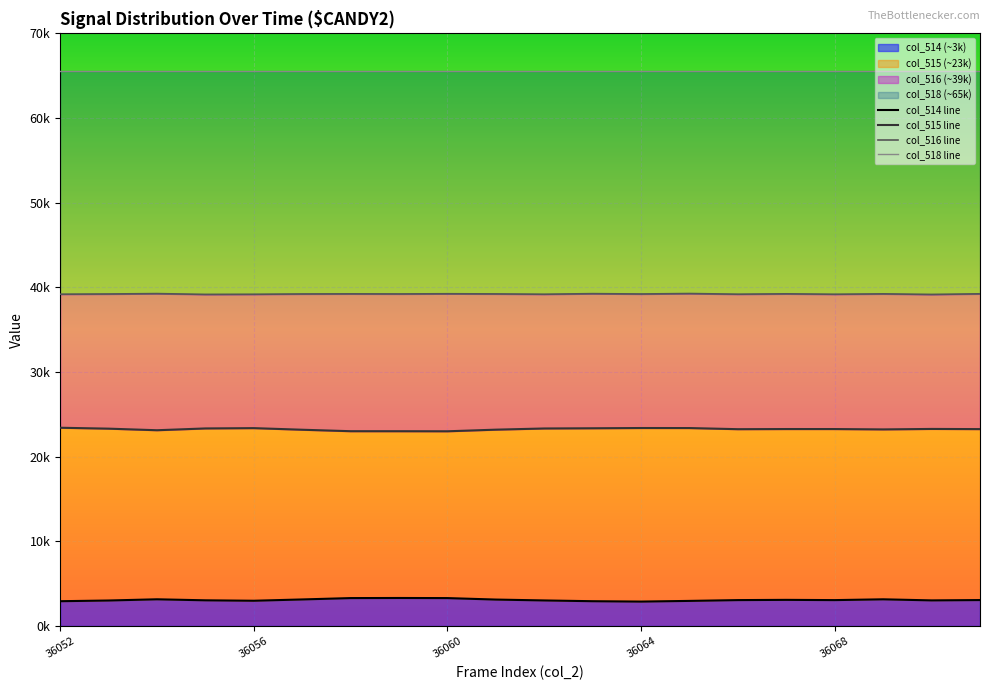

What is the difference between the maximum and second lowest values in the col_515 series?

410